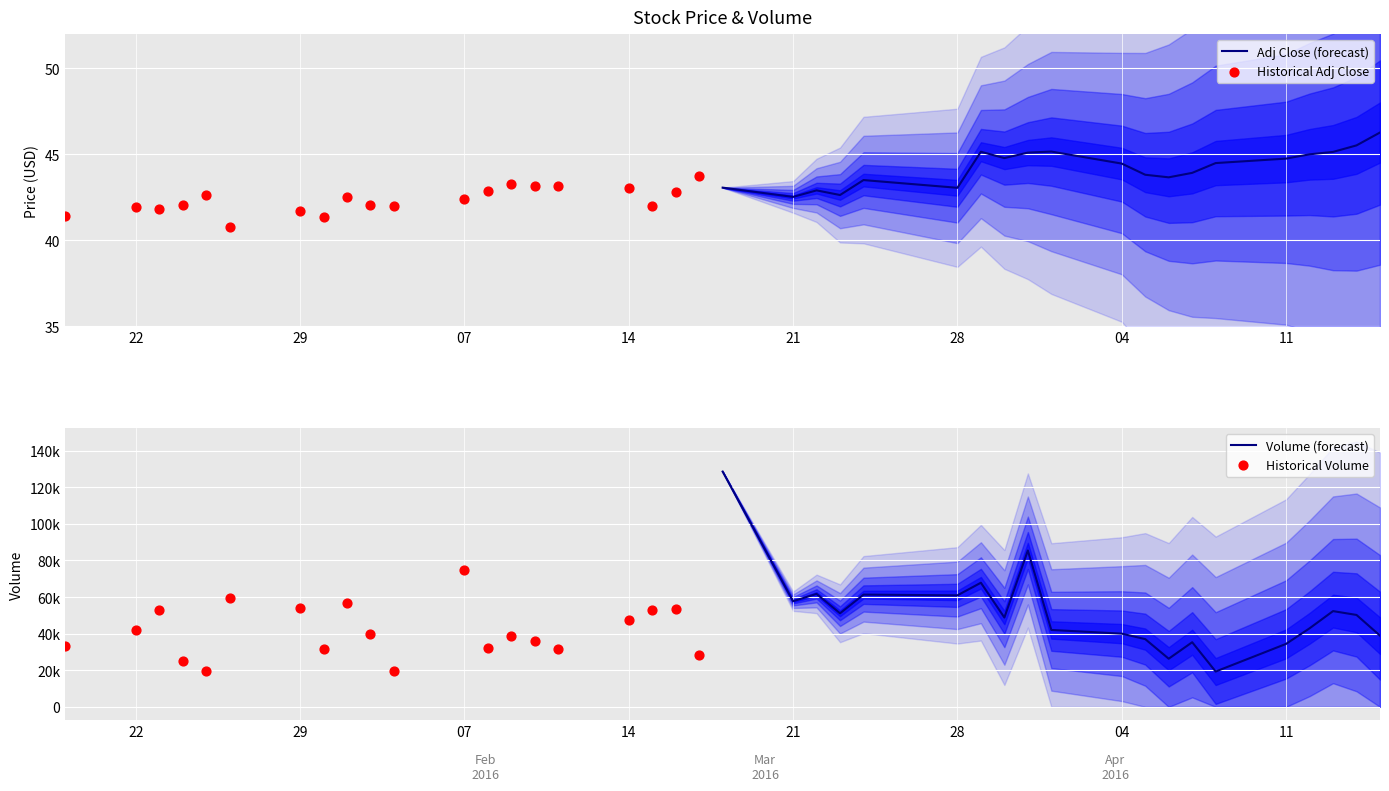

Which series has the largest Y range (max minus min)?

Volume (forecast)